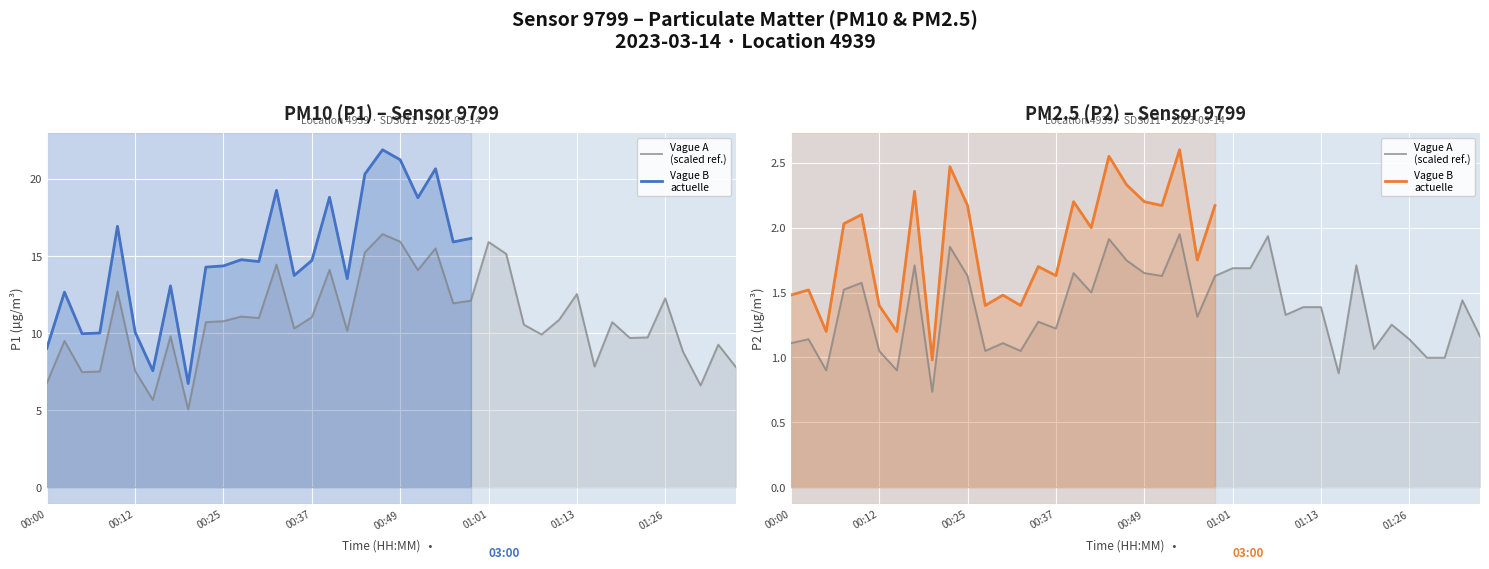

Where is P2 nearest to the value 1?

01:28